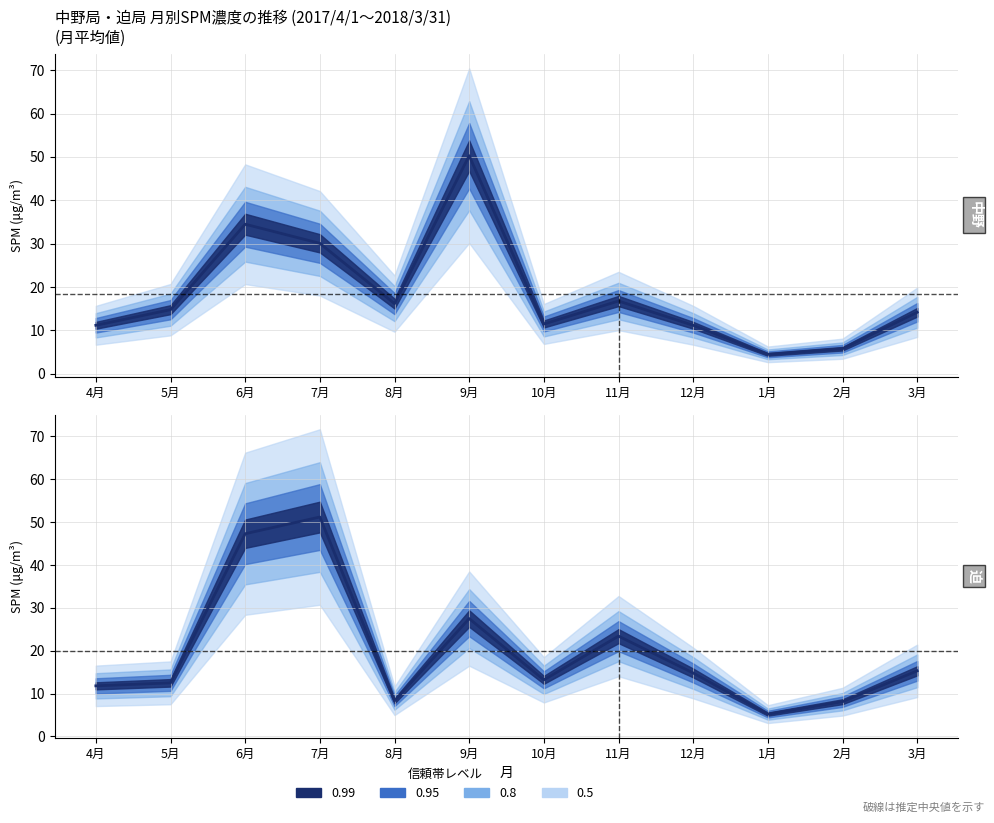

What is the minimum value for 中野 line?

4.5